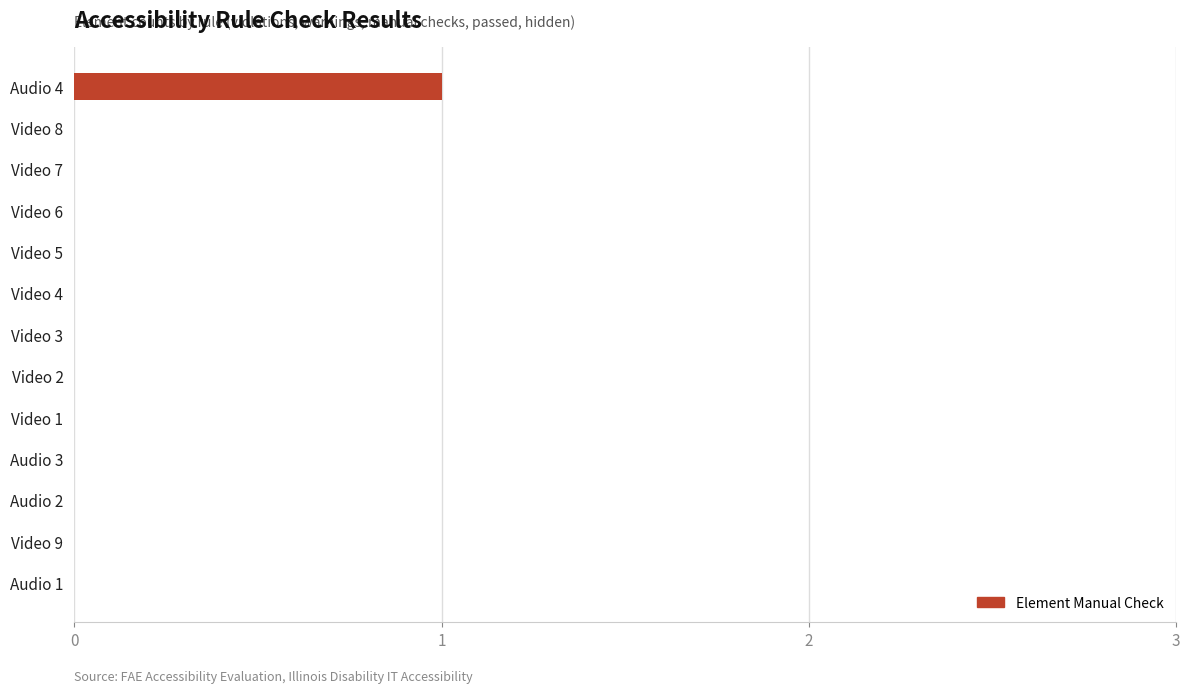

At which category does the chart reach its peak across all series?

Audio 4